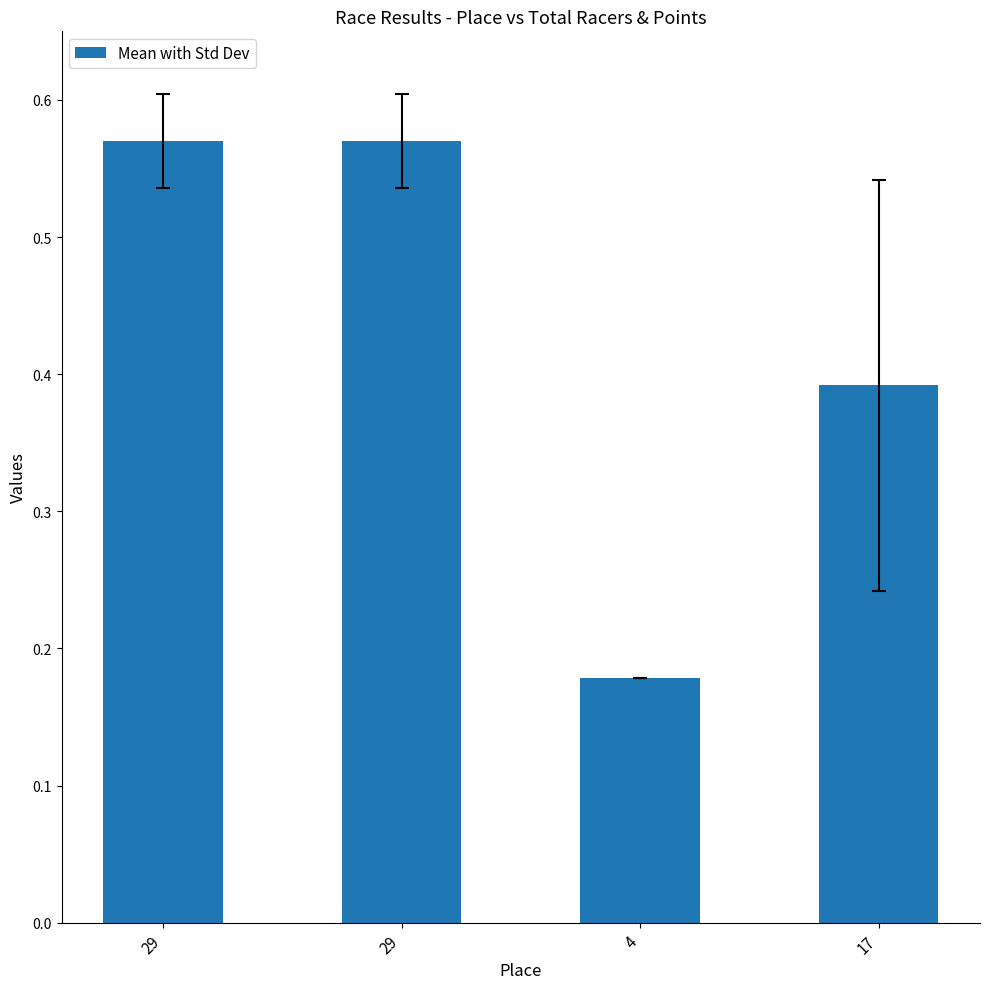

What is the difference between the maximum and second lowest values?

0.2